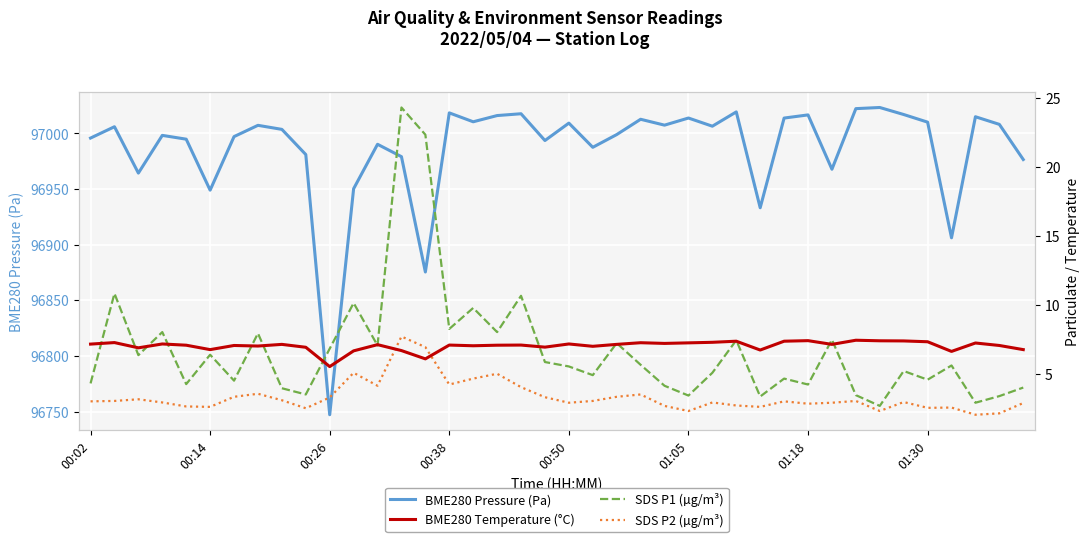

Which series has the largest total across all categories?

BME280 Pressure (Pa)